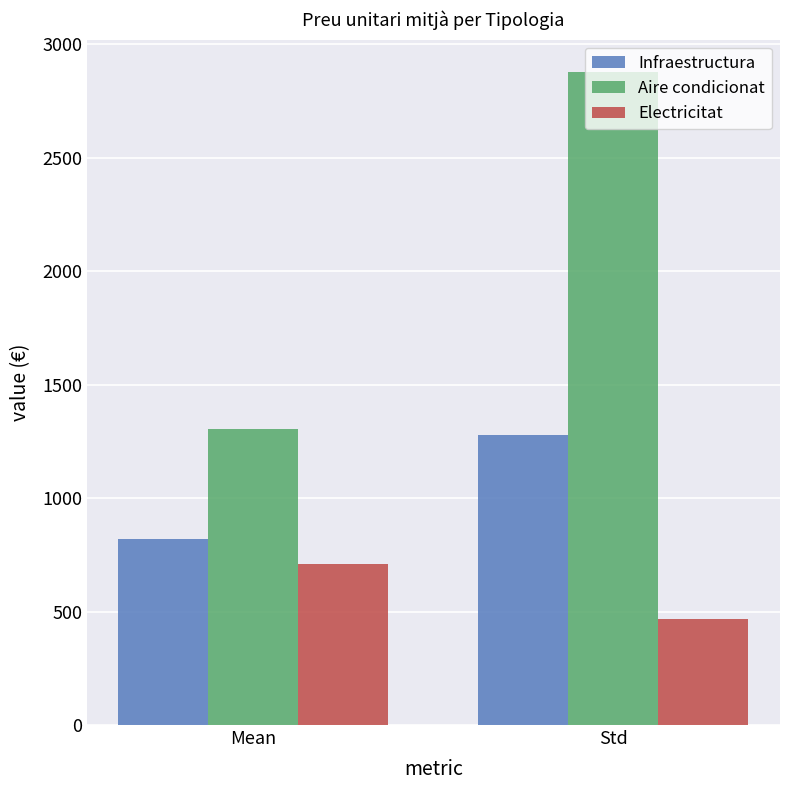

What is the label of the 2nd bar from the left?

Std